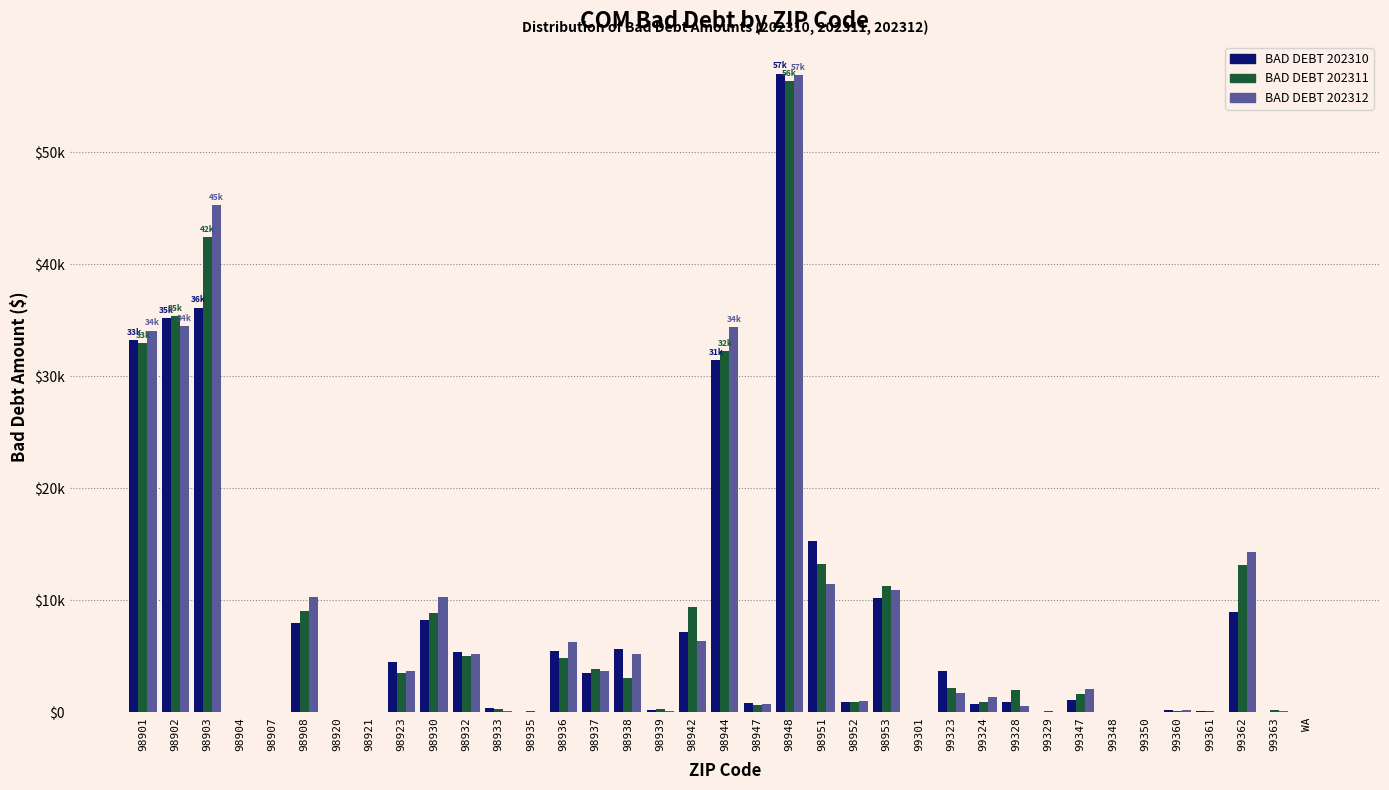

Are the bars grouped side by side (vs. stacked)?

Yes